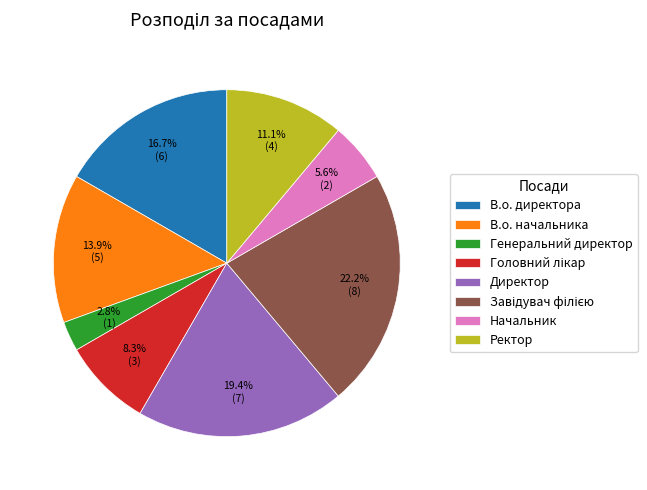

What is the ratio of the value at Ректор to the value at Директор?

0.6